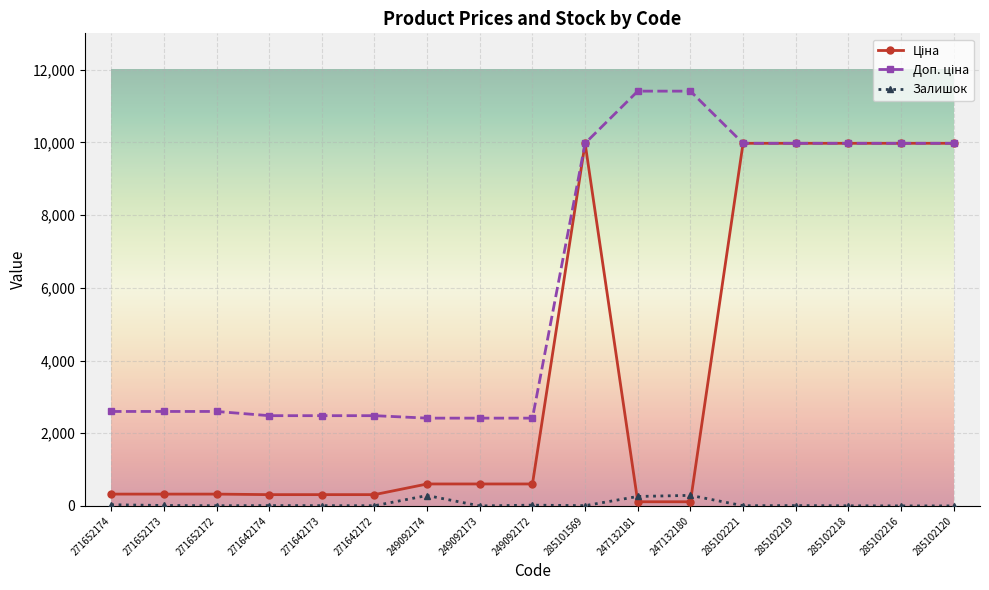

Does the chart have visible grid lines?

Yes